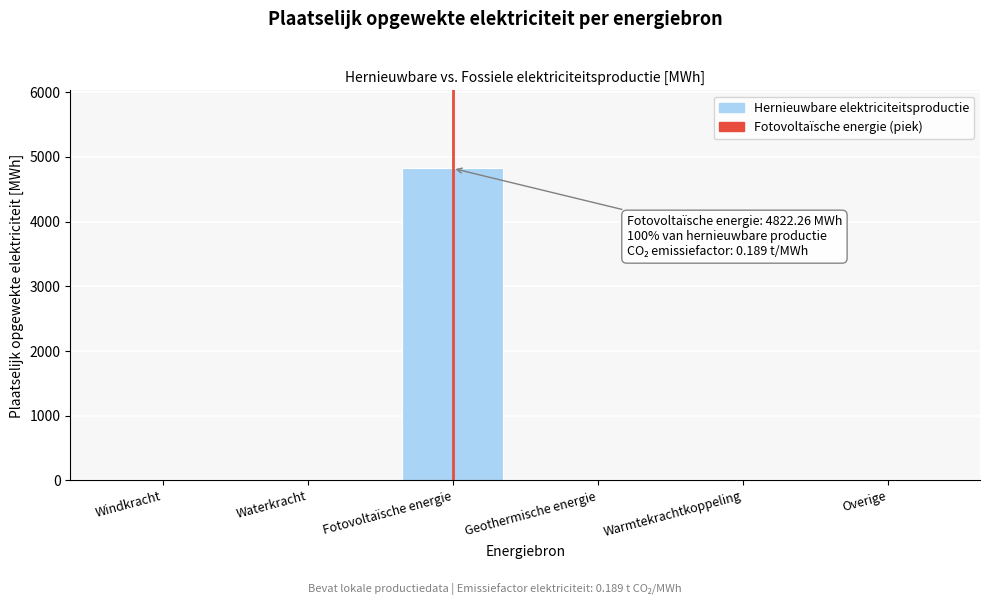

Reading left to right, extract all data points from this chart.

Windkracht=0.0	Waterkracht=0.0	Fotovoltaïsche energie=4822.3	Geothermische energie=0.0	Warmtekrachtkoppeling=0.0	Overige=0.0